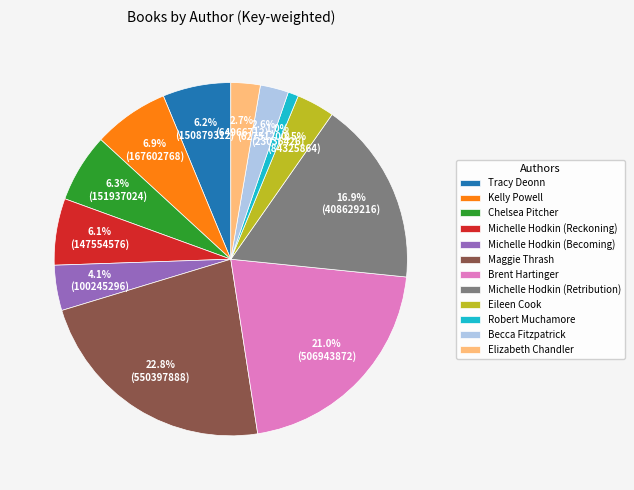

What percentage do Becca Fitzpatrick and Kelly Powell together represent?

9.5%